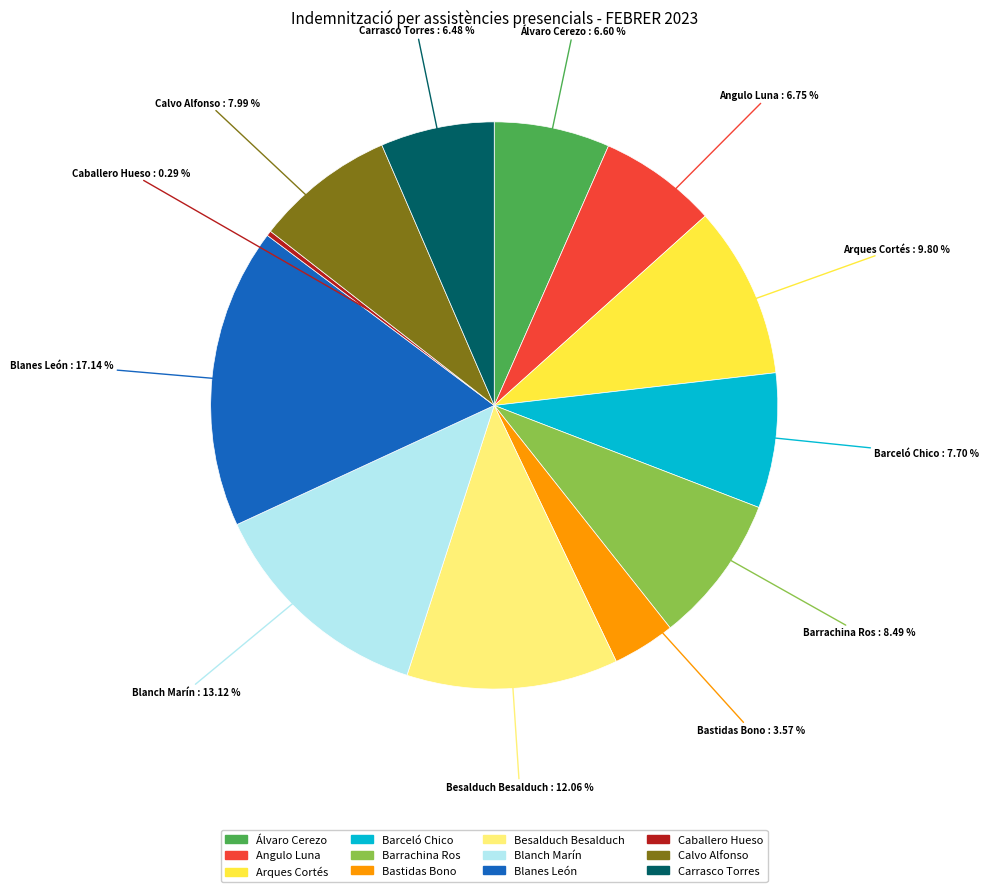

Is there a majority slice in this chart?

No